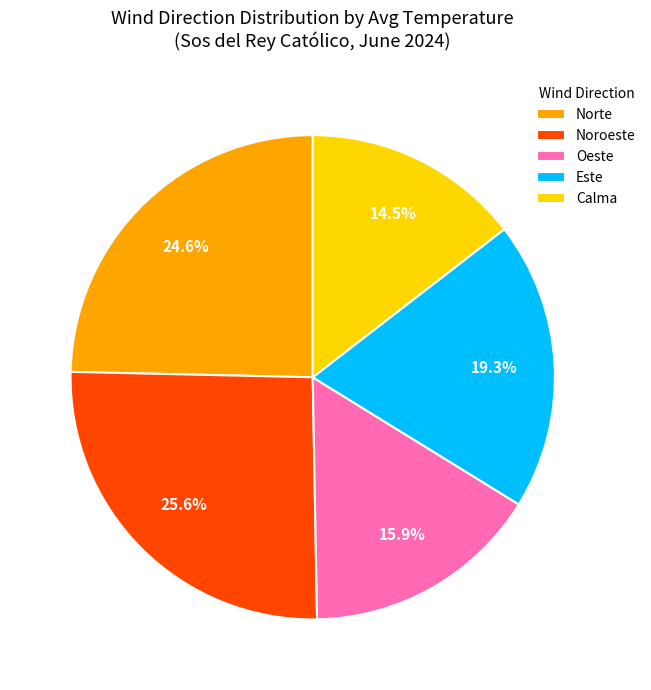

Approximately how many times larger is the value at Norte compared to Oeste?

1.5